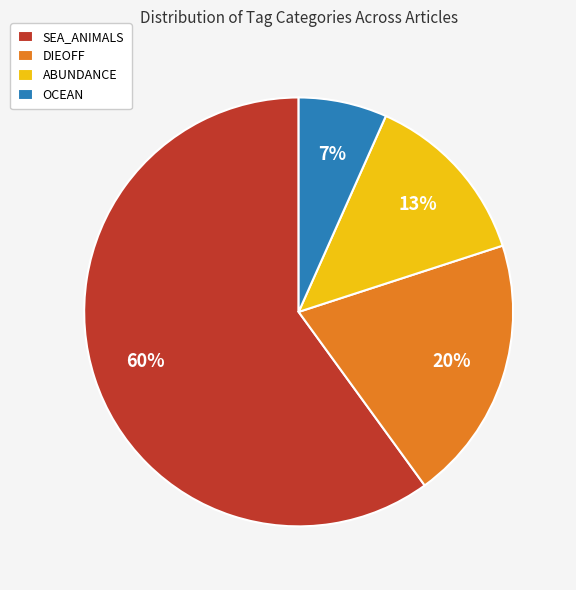

The SEA_ANIMALS slice represents 75% of the pie. True or false?

False